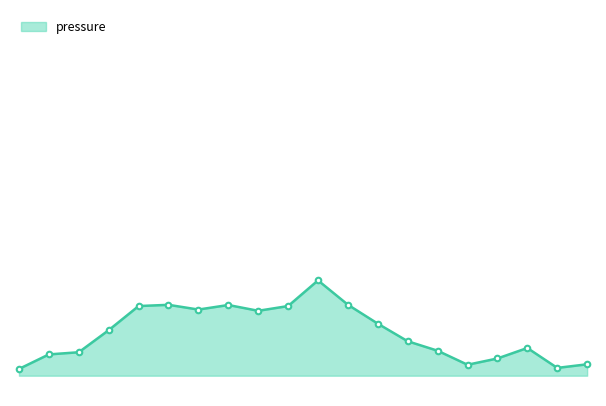

List the labels in order of value, largest first.

04:04, 02:02, 04:29, 01:38, 02:27, 02:51, 04:53, 03:16, 01:14, 03:40, 05:18, 06:55, 05:42, 00:49, 00:25, 06:31, 07:44, 06:06, 07:20, 00:01